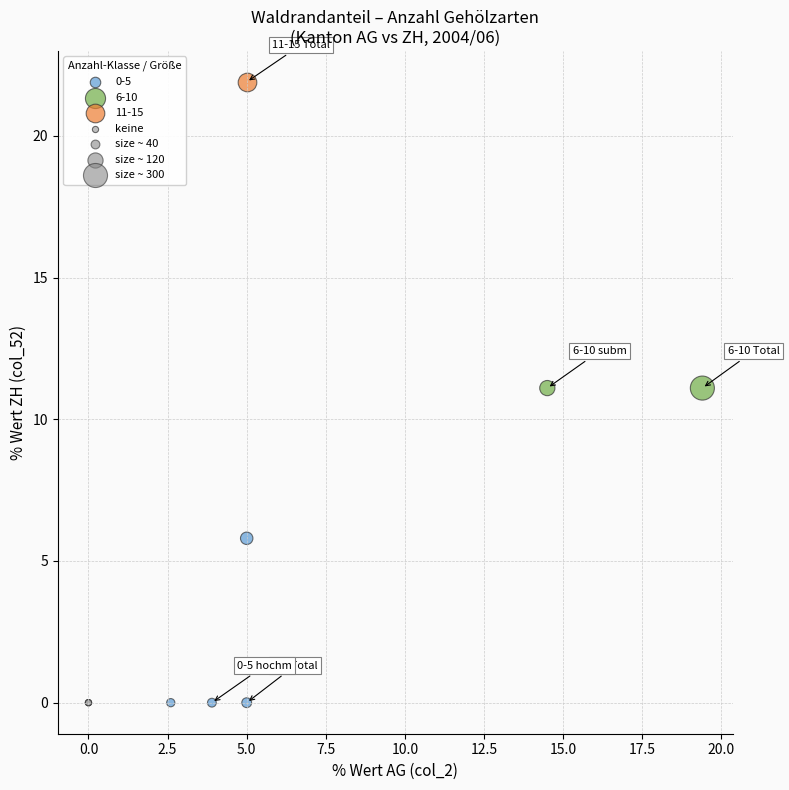

Which series reaches the maximum Y coordinate?

11-15